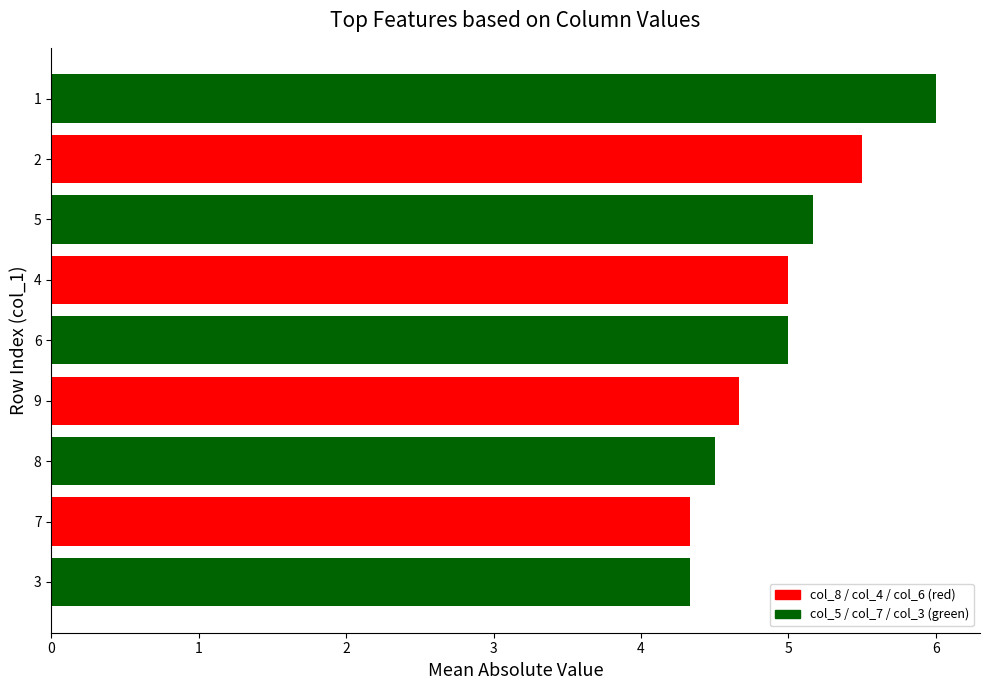

Approximately how many times larger is the value at 2 compared to 4?

1.1